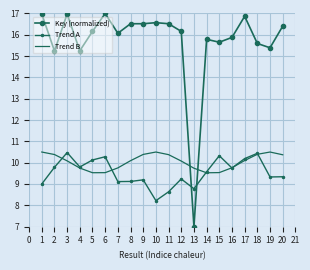

True or false: Key (normalized) has a value of 27.6 at 14.

False